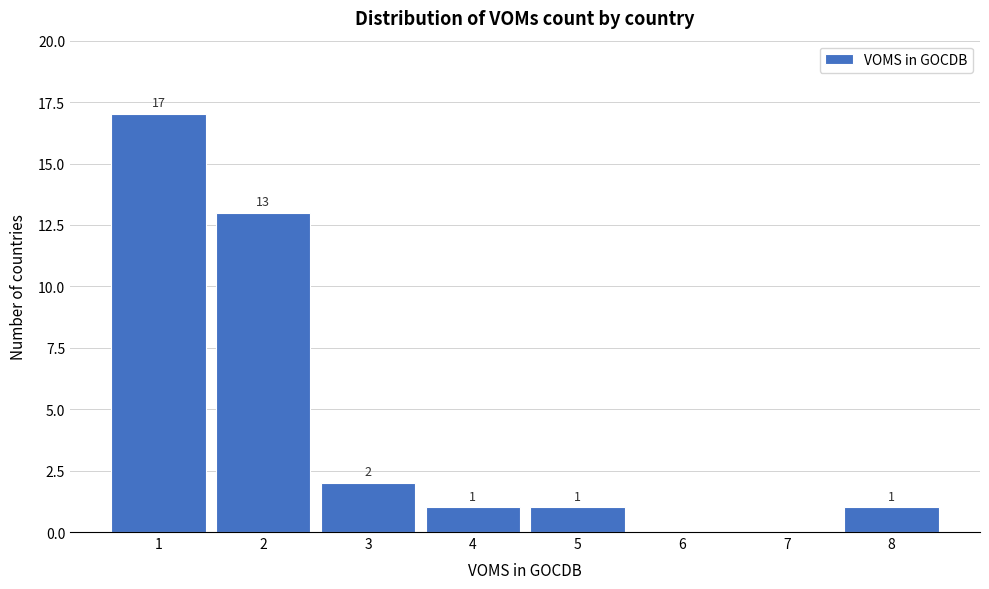

Which range on the x-axis has the tallest bar?

0.5 to 1.5